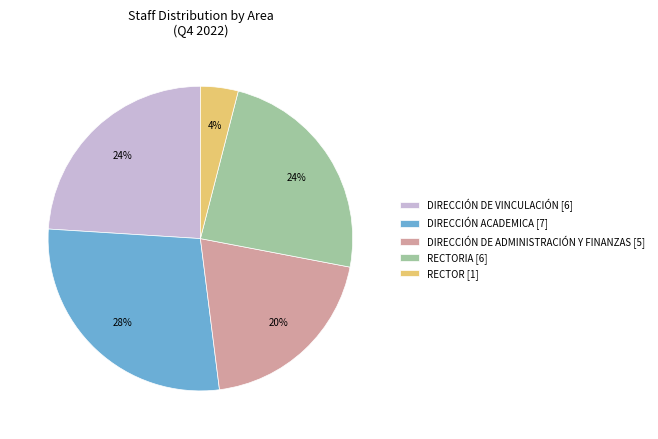

What is the smallest slice in the pie chart?

RECTOR [1]